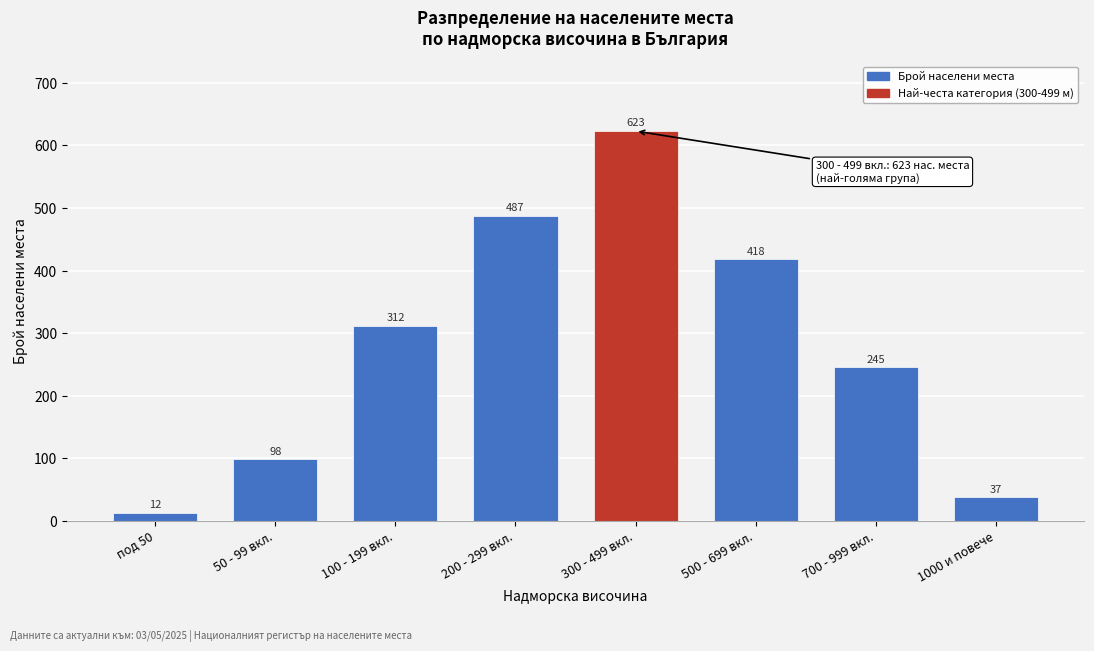

Reading left to right, transcribe all the data shown in this chart.

12	98	312	487	623	418	245	37